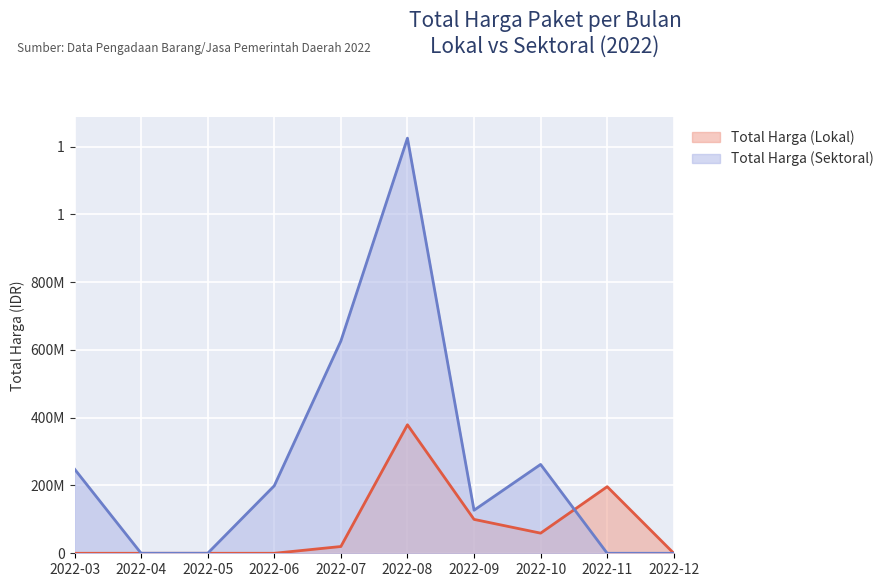

Count the number of categories in the chart.

10